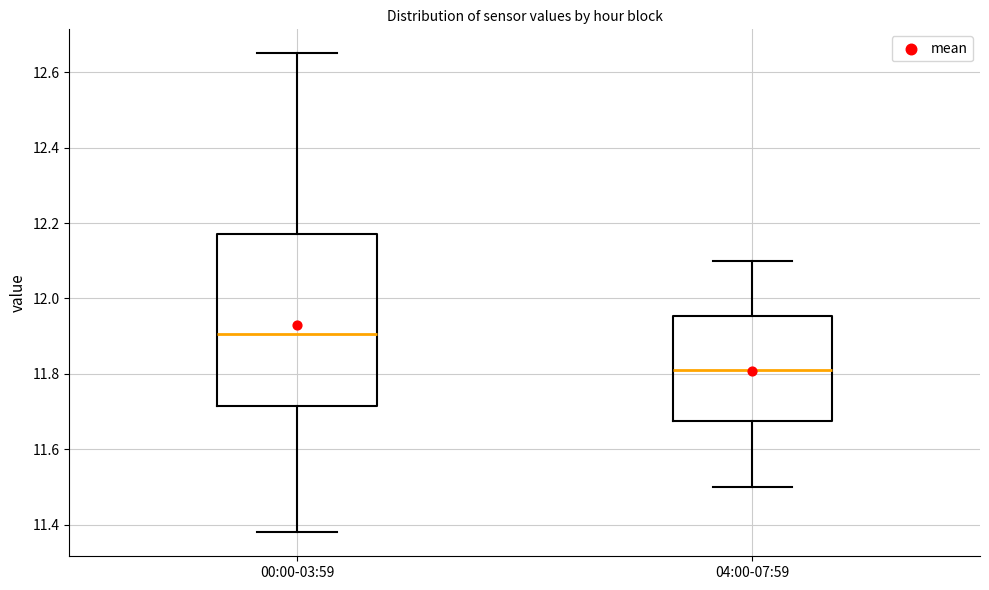

Which box's median line is the highest?

00:00-03:59